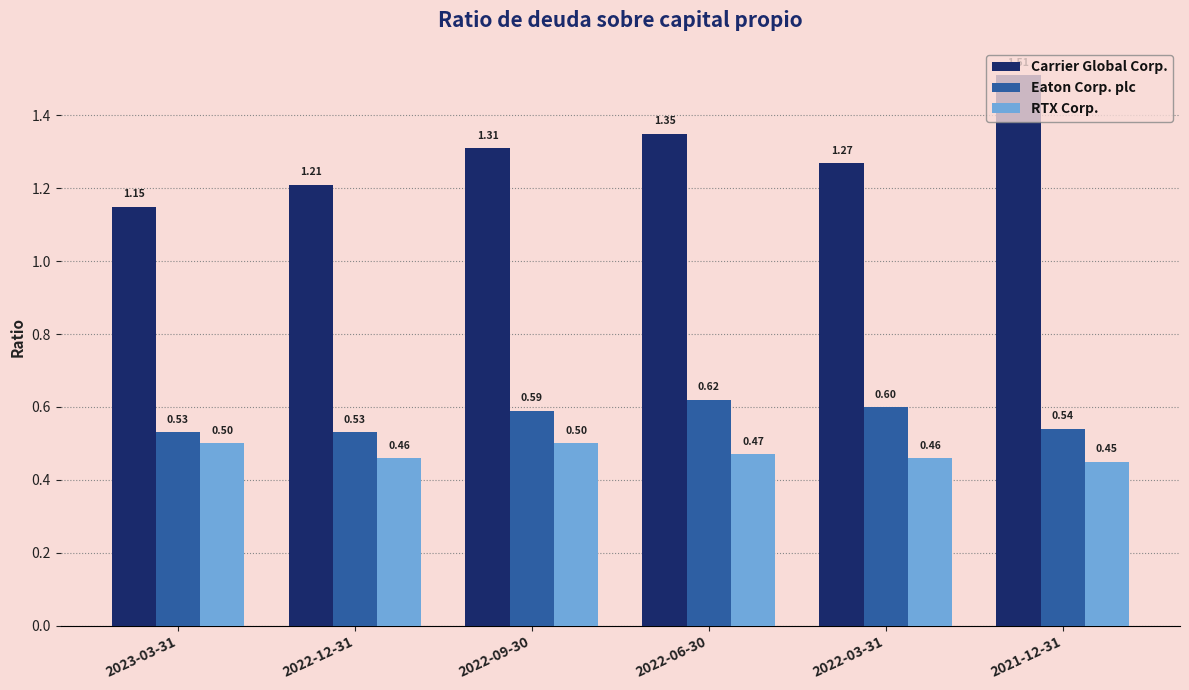

What are all the series names shown in the legend?

Carrier Global Corp., Eaton Corp. plc, RTX Corp.